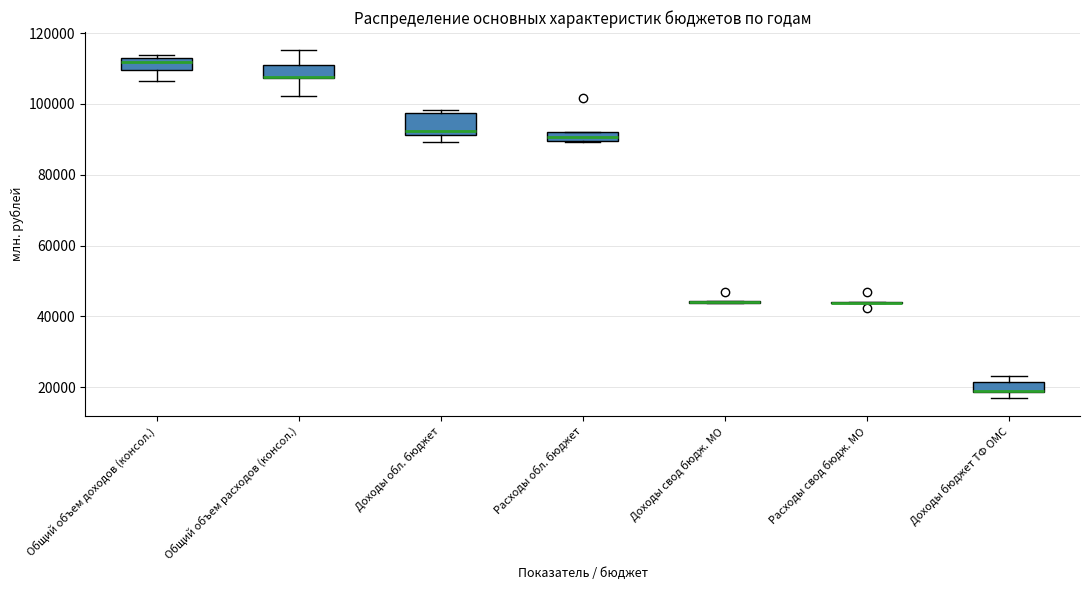

Which box is the tallest, from its lower edge to its upper edge?

Доходы обл. бюджет